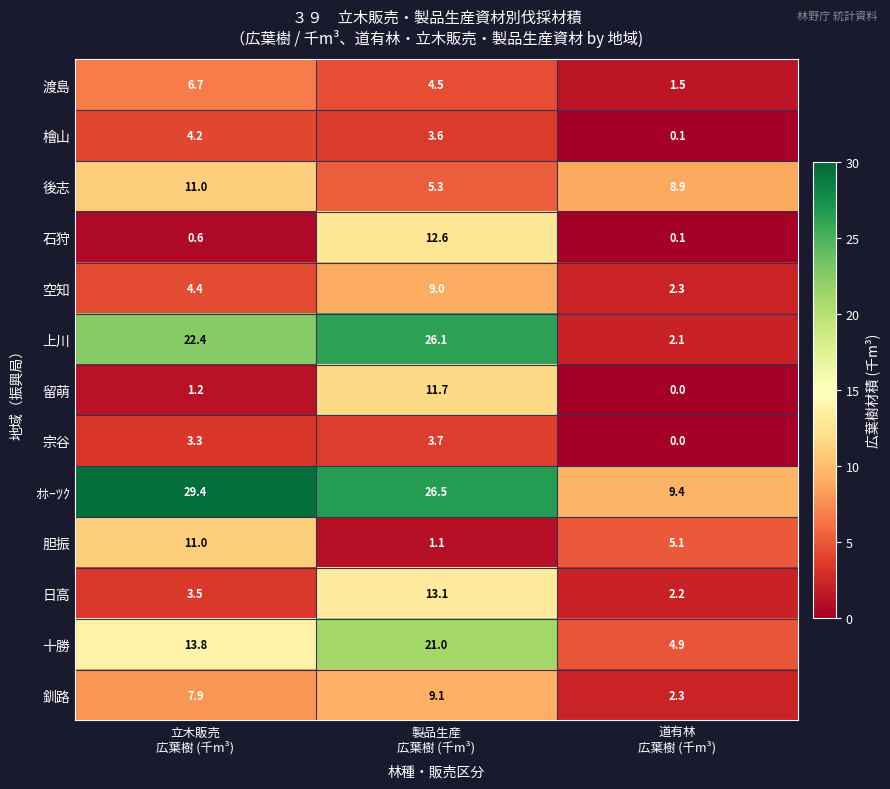

Which series has the largest range (max minus min)?

上川